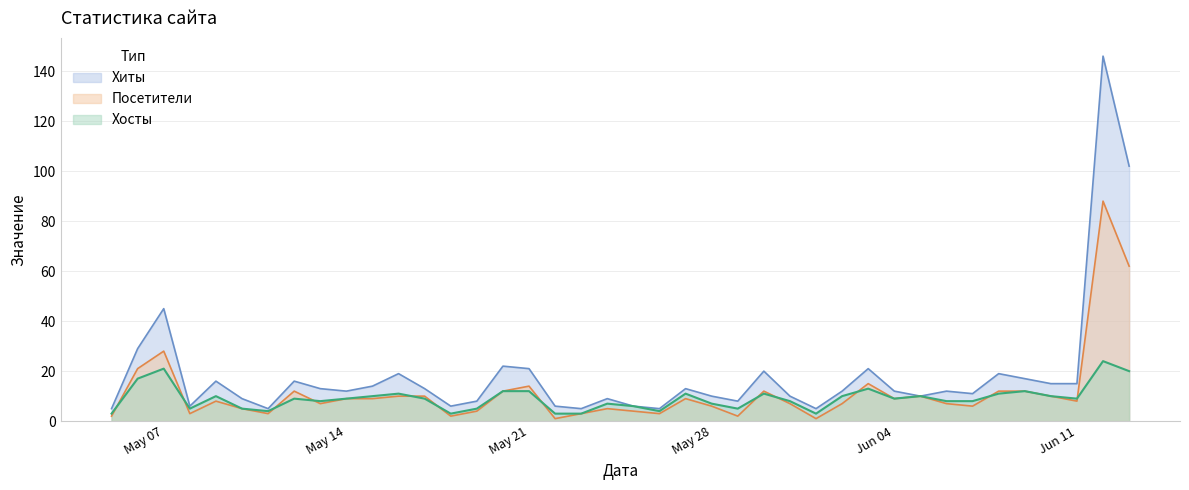

Is it true that Посетители equals 10 at 2024-06-05?

True